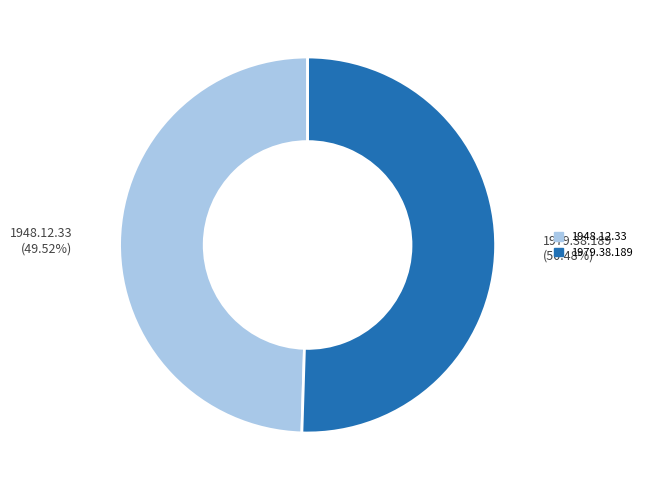

True or false: 1979.38.189 accounts for 50% of the total.

True